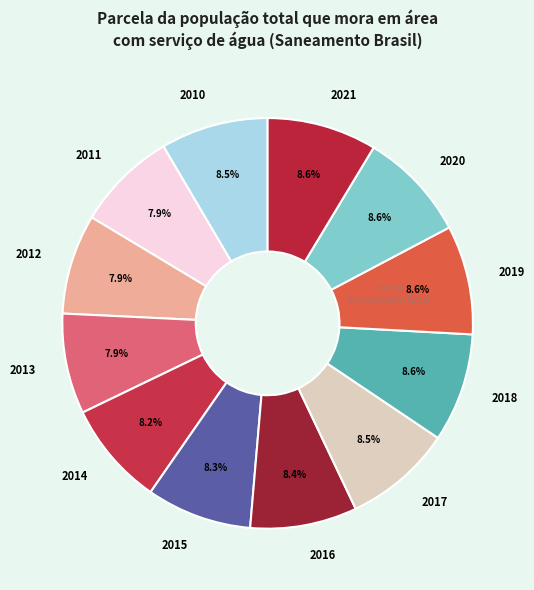

What is the total percentage of 2021 and 2011?

16.5%